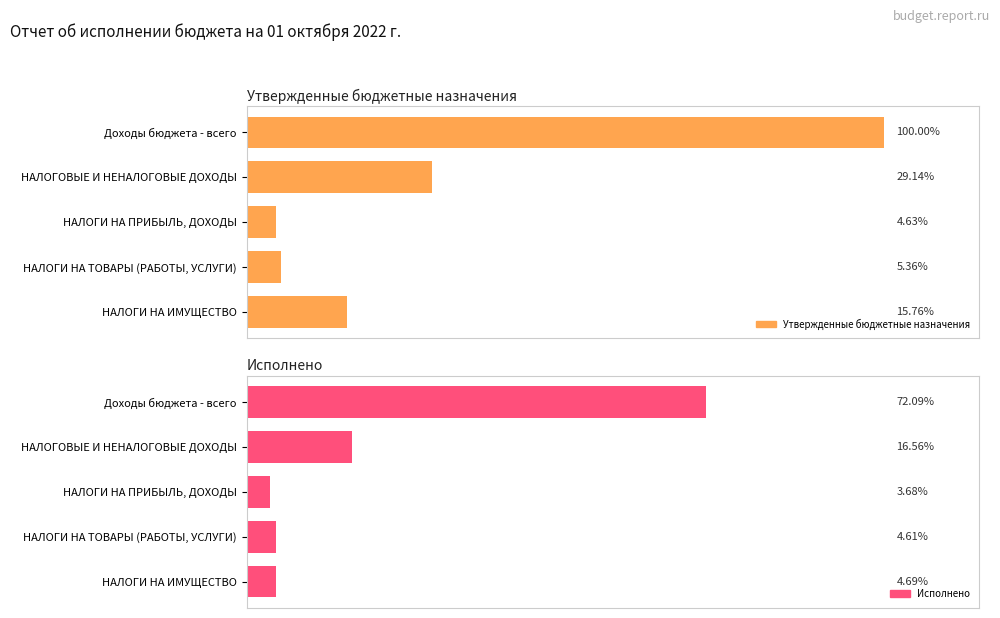

Which series has the largest total across all categories?

Утвержденные бюджетные назначения